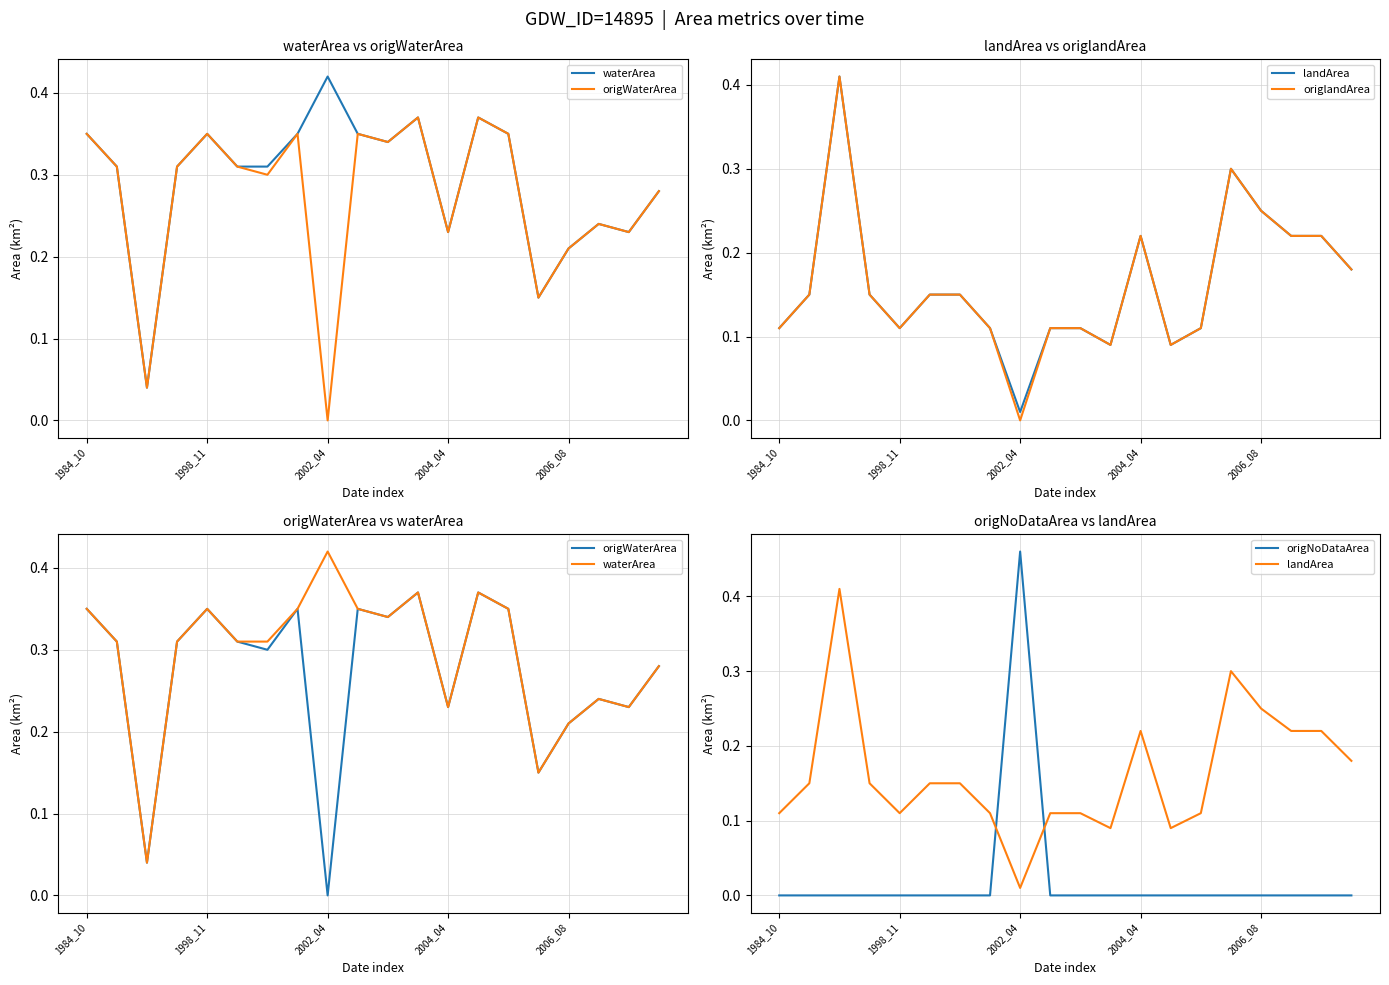

At 2004_04, list the series in order from smallest to largest.

origNoDataArea, landArea, origlandArea, waterArea, origWaterArea